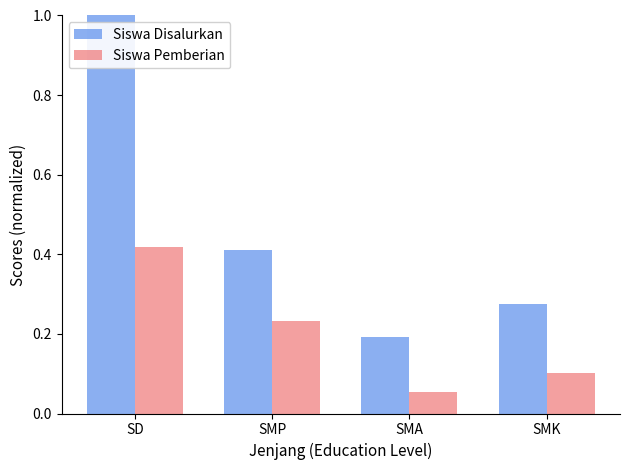

Which series has the largest range (max minus min)?

Siswa Disalurkan